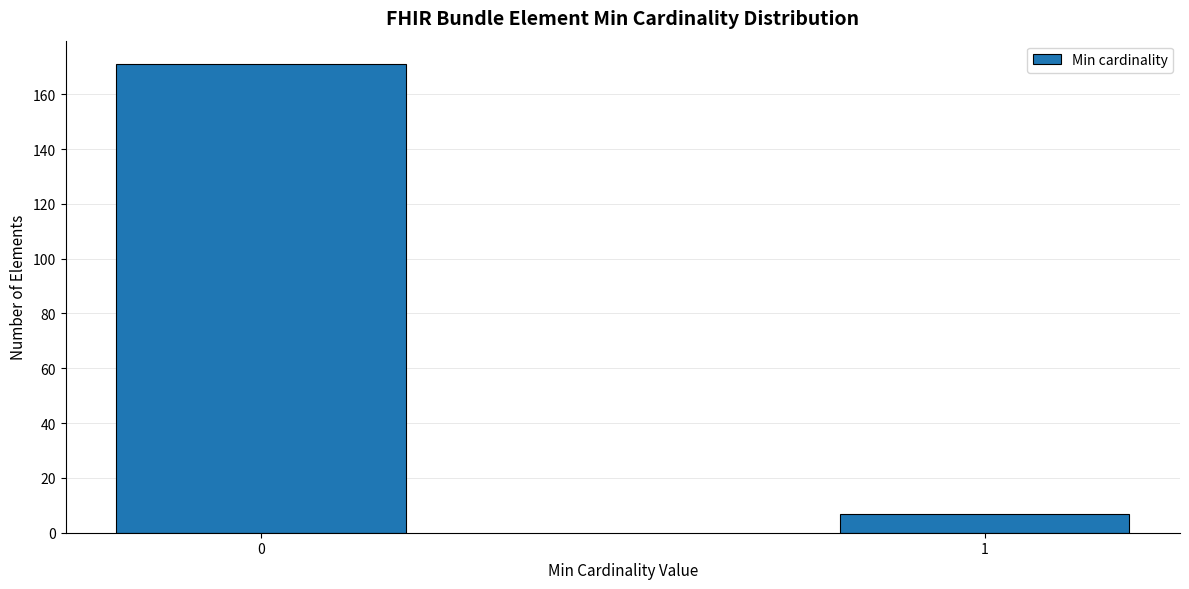

Reading left to right, list all the values displayed in this chart.

171	7